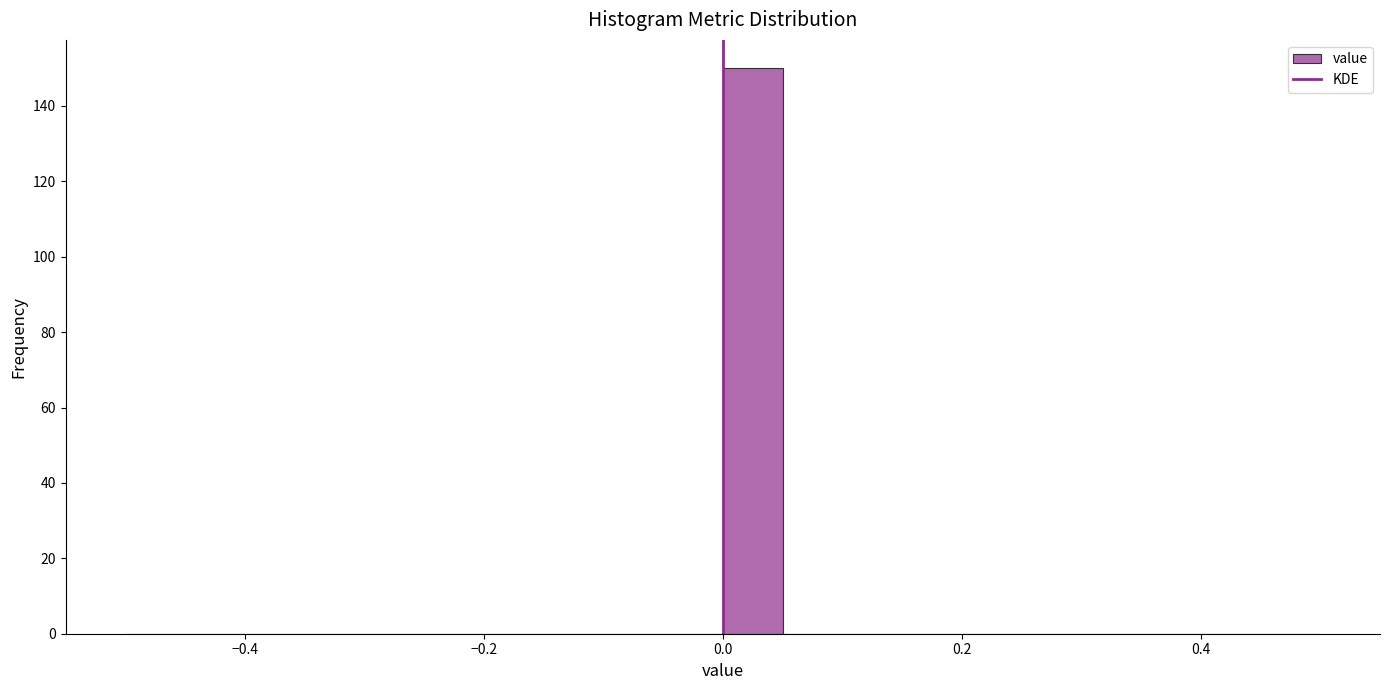

Around what value on the x-axis is the tallest bar? Give the approximate position of its centre, as read against the axis.

0.02